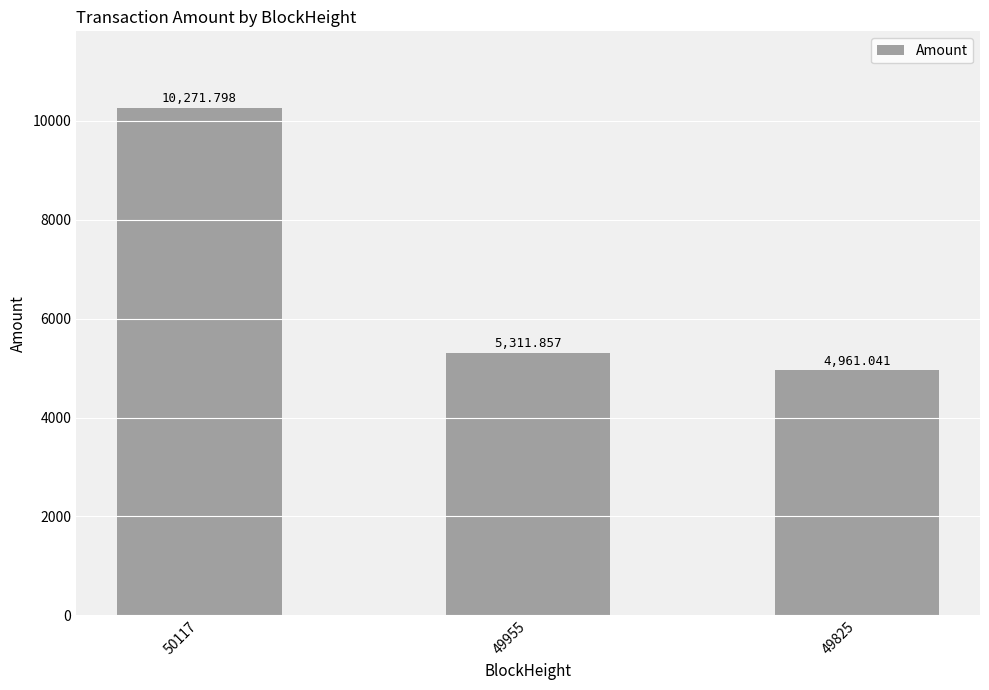

What is the ratio of the value at 50117 to the value at 49825?

2.1